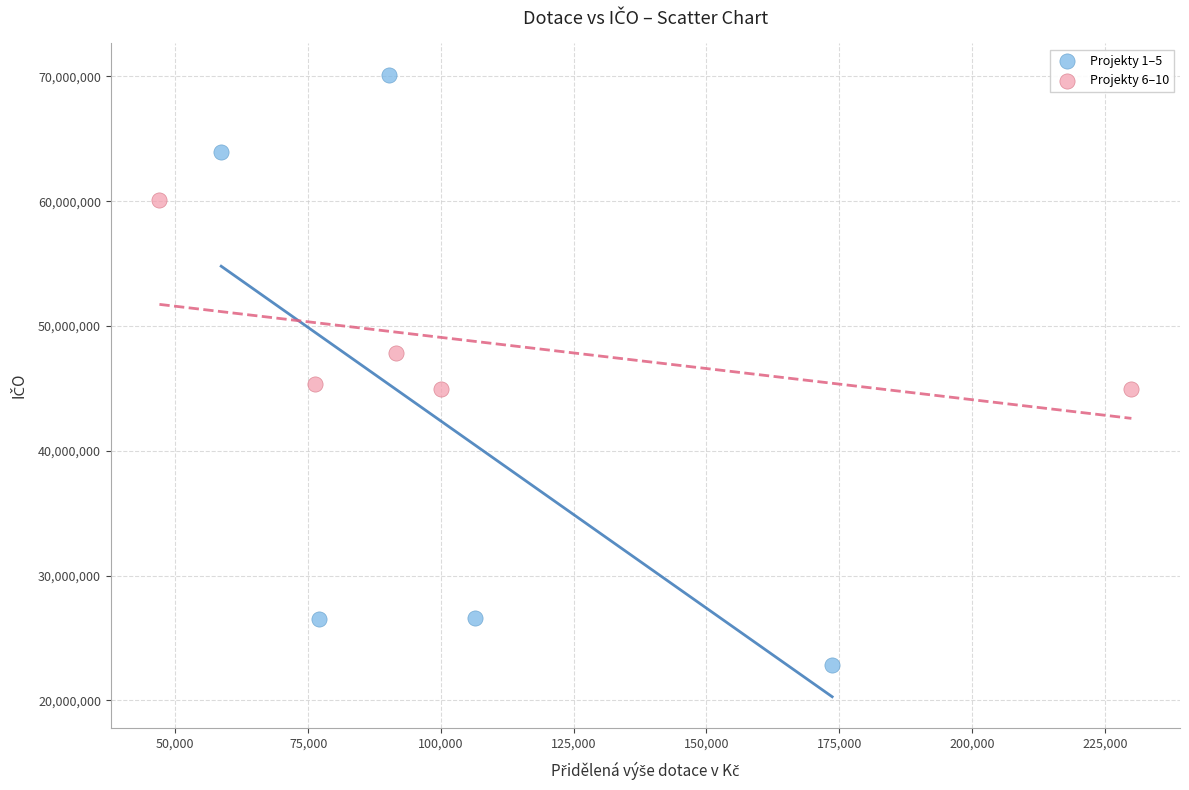

What are all the series names shown in the legend?

Projekty 1–5, Projekty 6–10